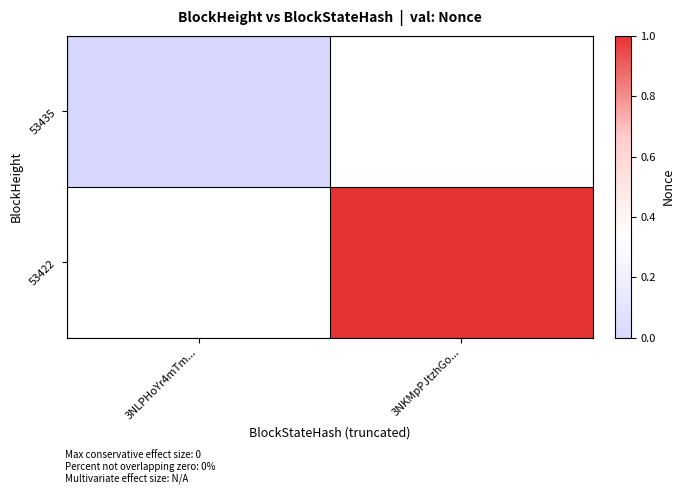

Which category has the highest value across all series?

3NKMpPJtzhGo...